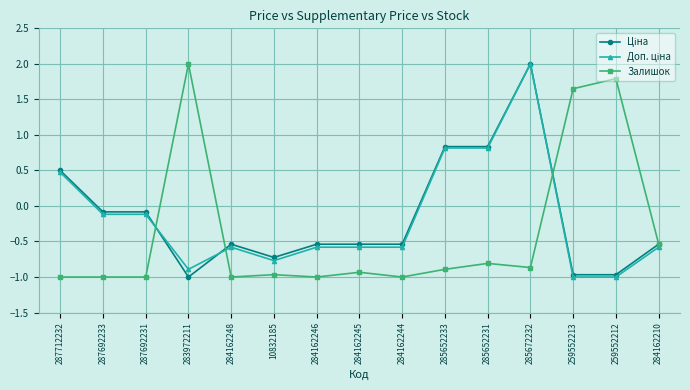

Between 287692233 and 259552212, which series saw the biggest shift?

Залишок